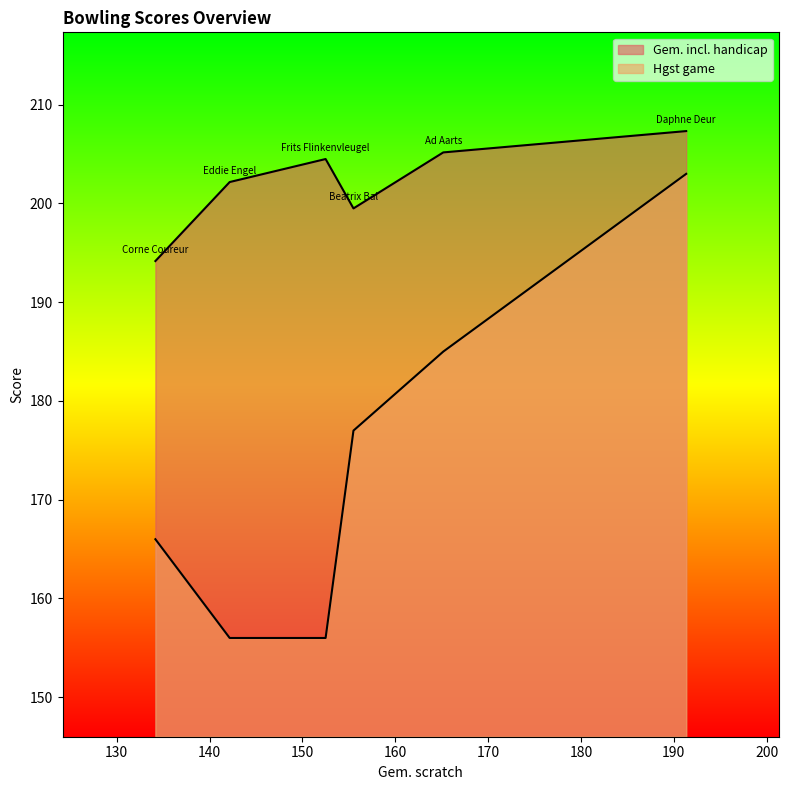

What is the difference between the second highest and second lowest values in the Gem. incl. handicap series?

5.7